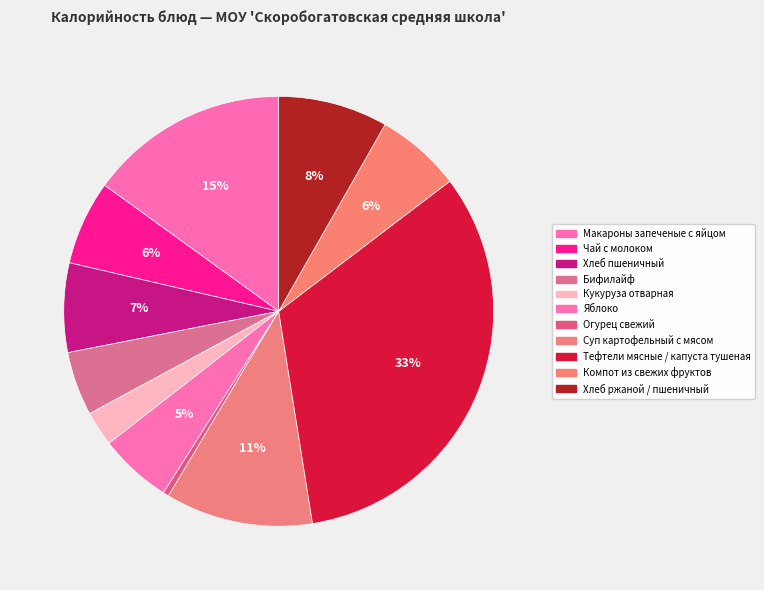

To the nearest percent, what is the combined percentage of Хлеб пшеничный and Суп картофельный с мясом?

18%